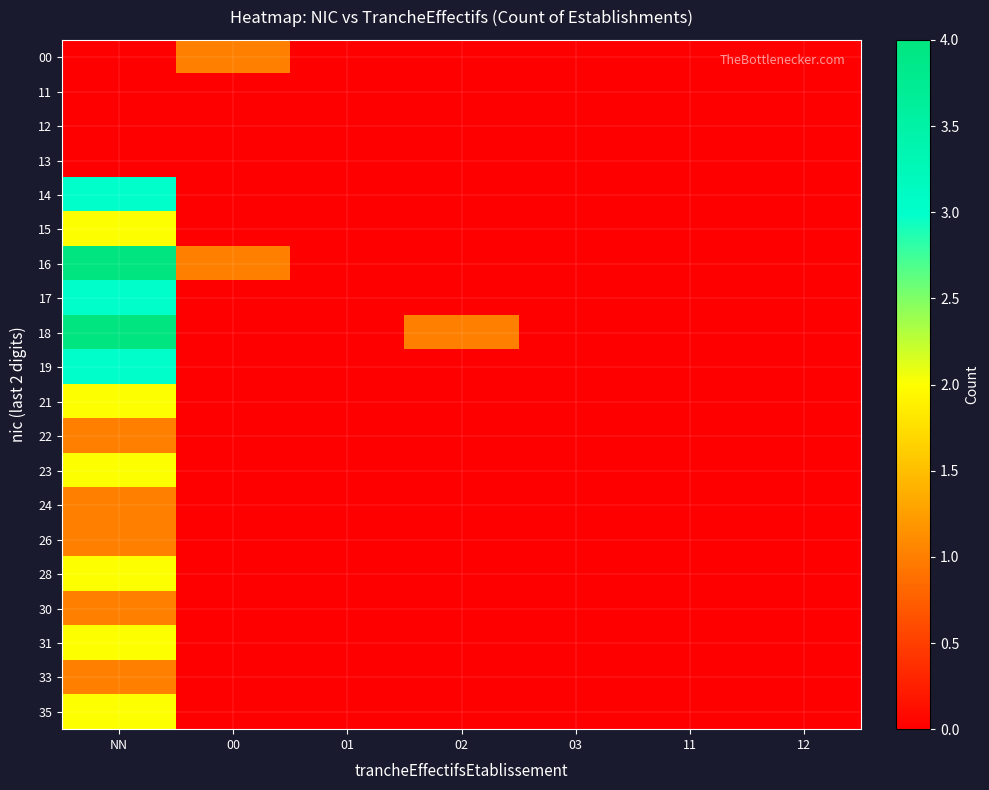

Rank the series by their maximum value, from lowest to highest.

11, 12, 13, 00, 22, 24, 26, 30, 33, 15, 21, 23, 28, 31, 35, 14, 17, 19, 16, 18